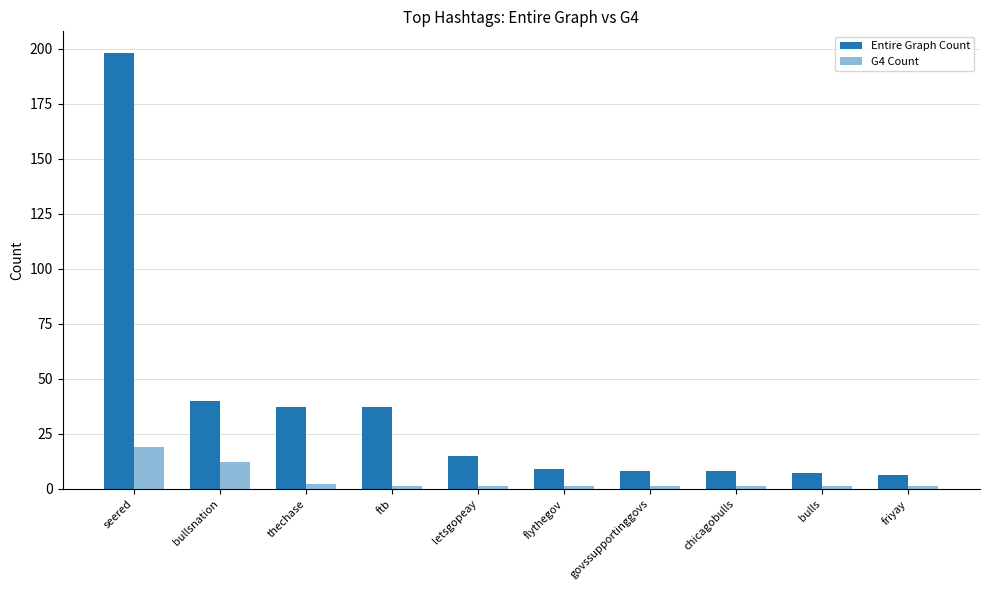

The value of G4 Count at chicagobulls is 2. True or false?

False